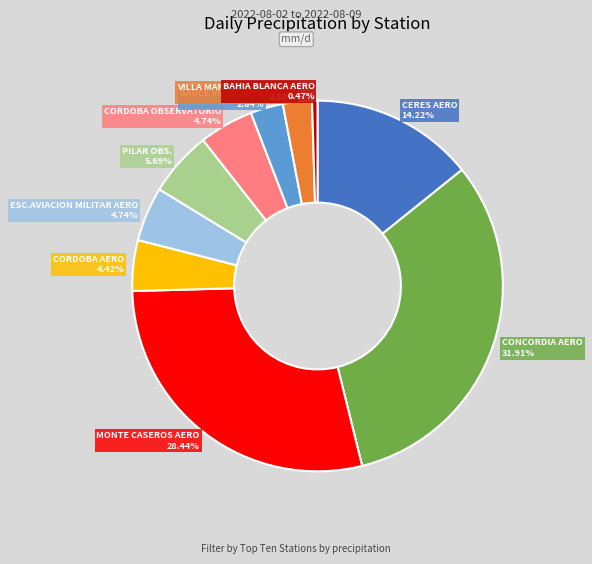

How many segments does this pie chart have?

10